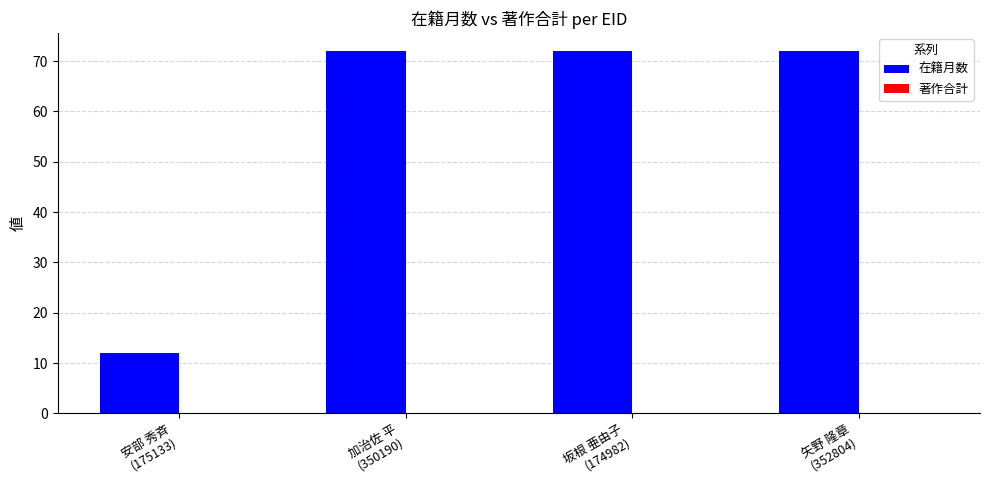

Reading left to right, what are all the values shown in this chart?

12	72	72	72